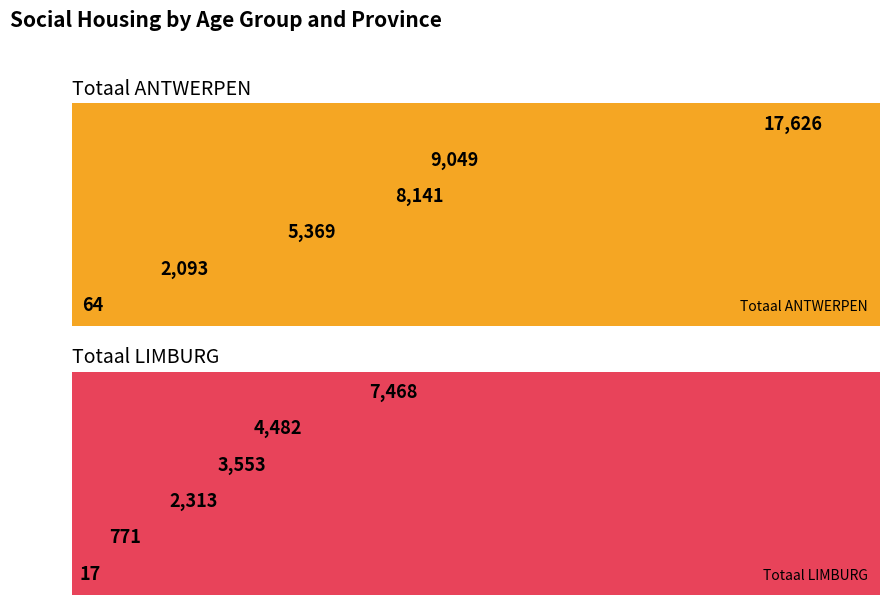

At which label is Totaal ANTWERPEN closest to 8845?

50-59